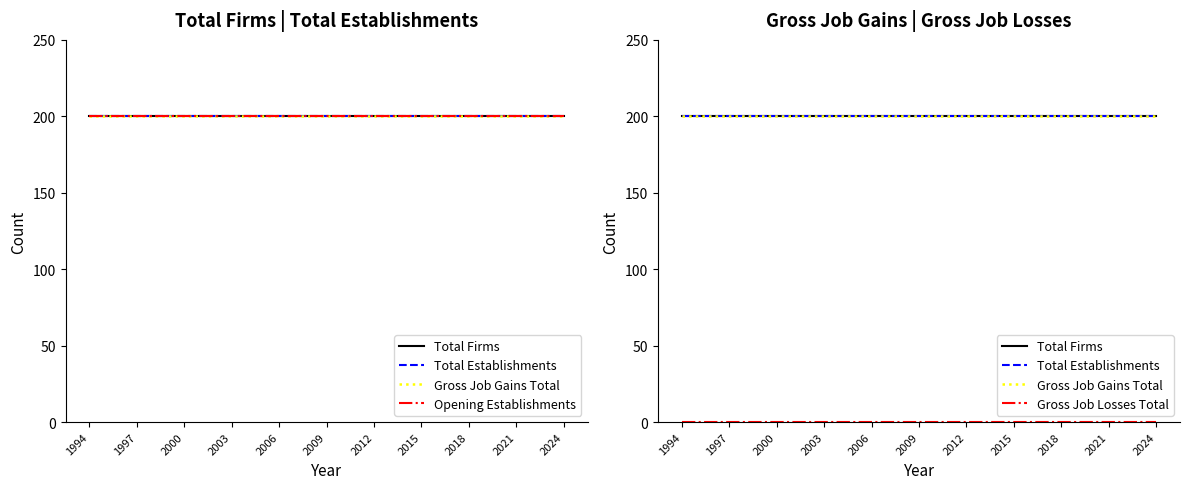

True or false: Gross Job Losses Total and Total Firms cross at least once.

False